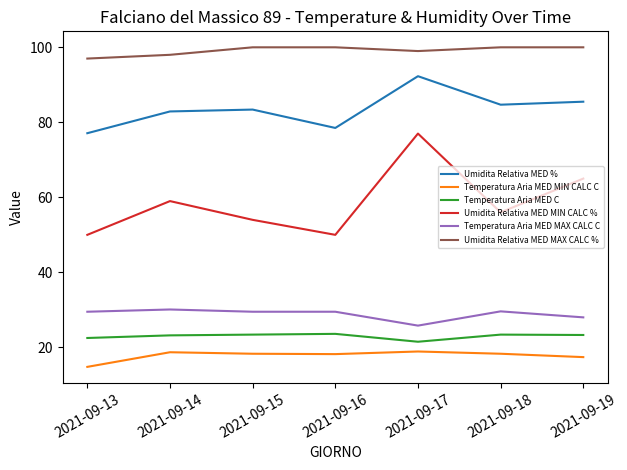

Where does the Temperatura Aria MED MAX CALC C series first go above 29?

2021-09-13